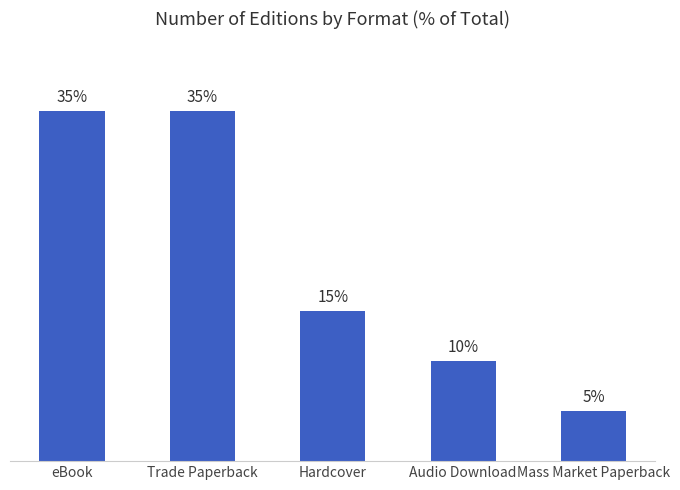

Which label corresponds to the smallest value in the chart?

Mass Market Paperback